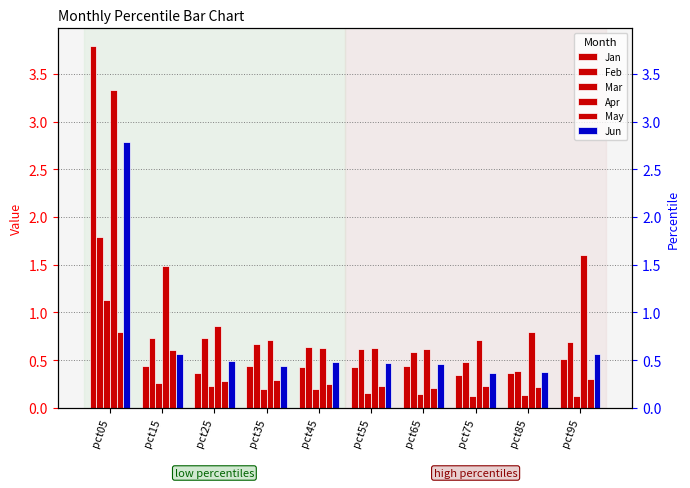

At which category is the sum across all series the highest?

pct05